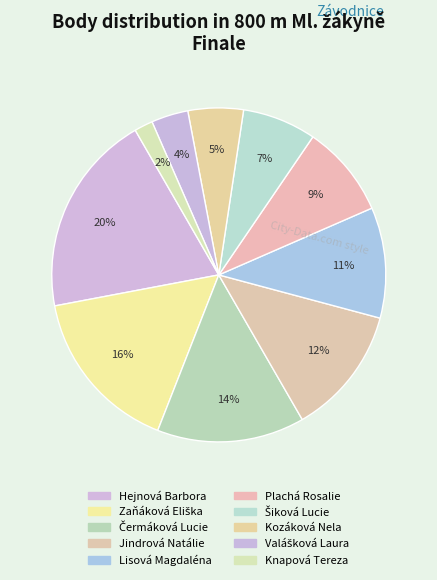

To the nearest percent, what is the difference between the largest and smallest slice percentages?

18%